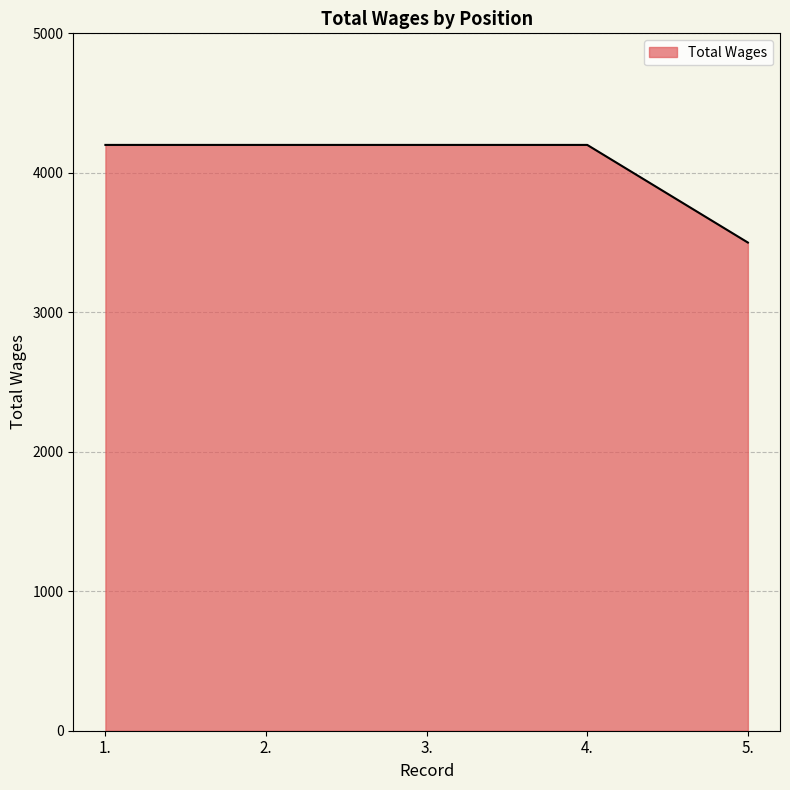

True or false: there are more than 2 points higher than both neighbors.

False